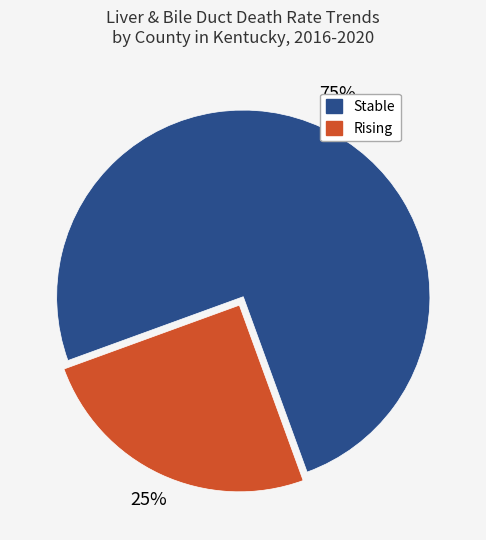

Is there any slice that represents more than half of the pie?

Yes